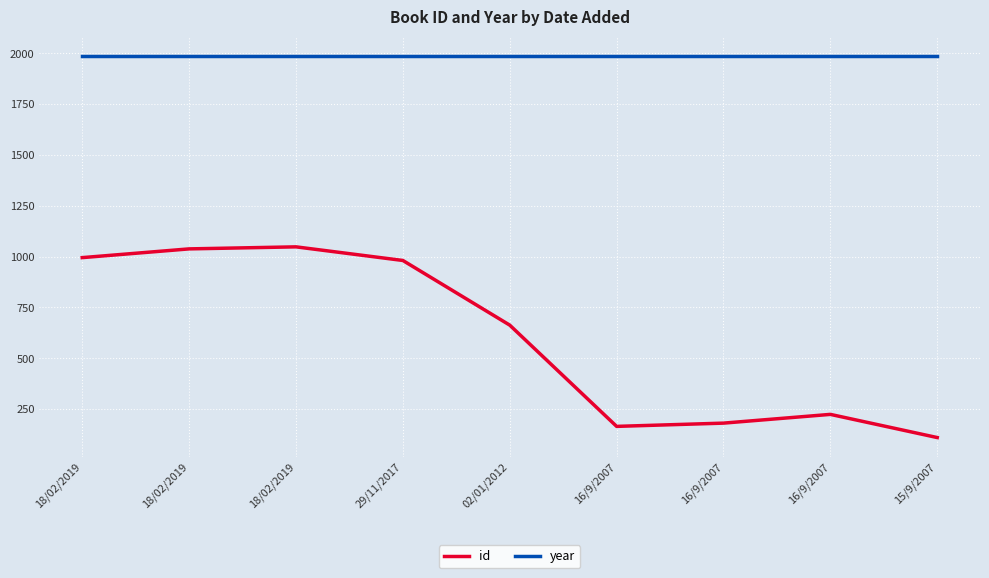

Which has a higher value, 16/9/2007 or 18/02/2019?

18/02/2019